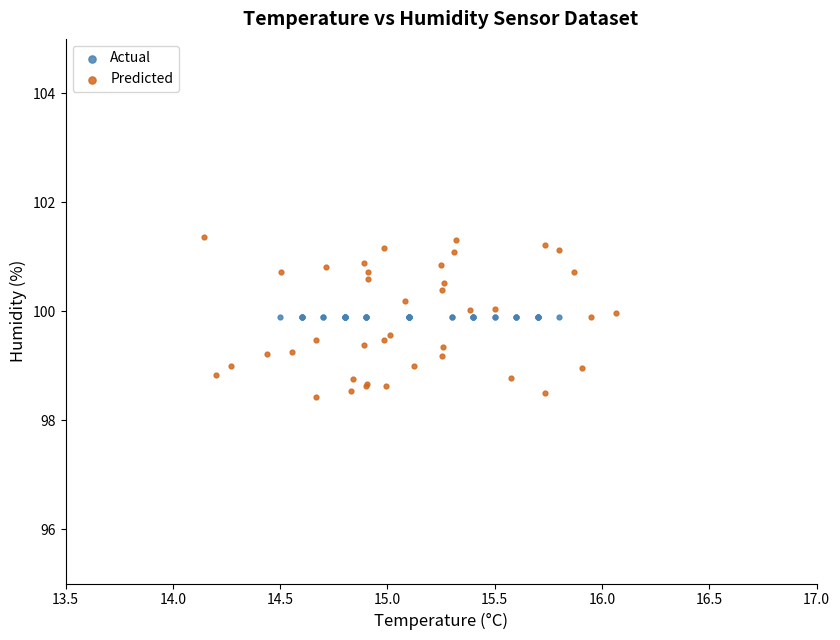

Which series contains the lowest Y value?

Predicted